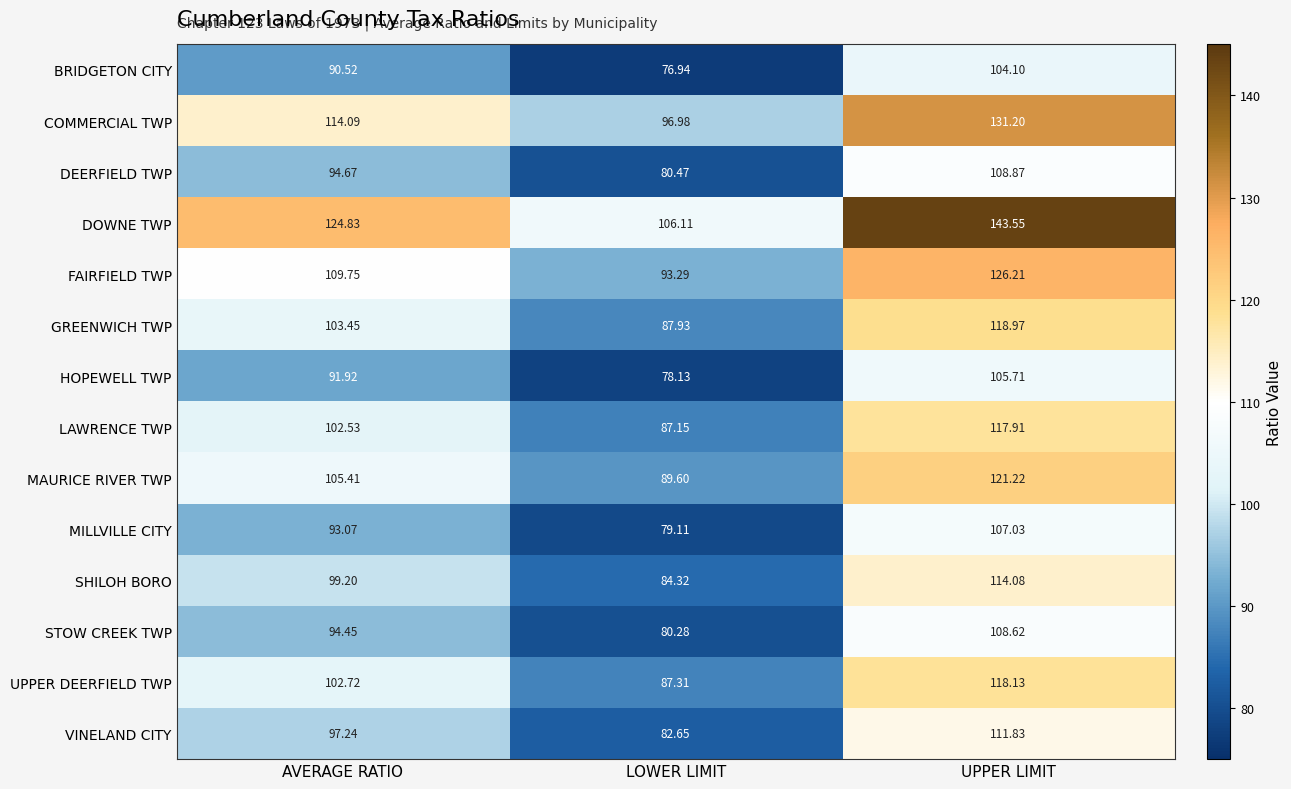

Which series has the largest range (max minus min)?

DOWNE TWP